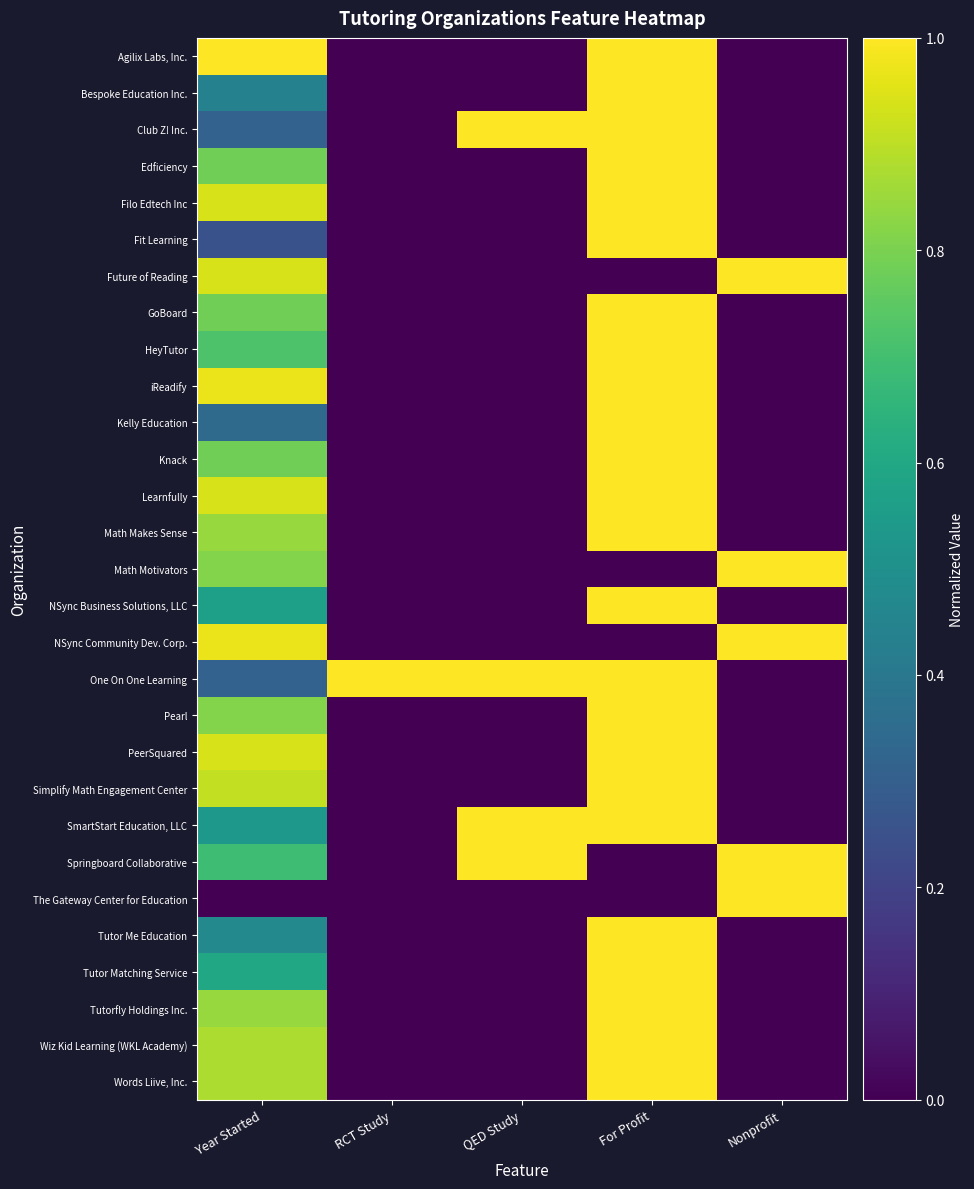

Reading left to right, list all the values displayed in this chart.

Agilix Labs, Inc.: Year Started=1.0	RCT Study=0.0	QED Study=0.0	For Profit=1.0	Nonprofit=0.0
Bespoke Education Inc.: Year Started=0.4	RCT Study=0.0	QED Study=0.0	For Profit=1.0	Nonprofit=0.0
Club Z! Inc.: Year Started=0.3	RCT Study=0.0	QED Study=1.0	For Profit=1.0	Nonprofit=0.0
Edficiency: Year Started=0.8	RCT Study=0.0	QED Study=0.0	For Profit=1.0	Nonprofit=0.0
Filo Edtech Inc: Year Started=0.9	RCT Study=0.0	QED Study=0.0	For Profit=1.0	Nonprofit=0.0
Fit Learning: Year Started=0.2	RCT Study=0.0	QED Study=0.0	For Profit=1.0	Nonprofit=0.0
Future of Reading: Year Started=0.9	RCT Study=0.0	QED Study=0.0	For Profit=0.0	Nonprofit=1.0
GoBoard: Year Started=0.8	RCT Study=0.0	QED Study=0.0	For Profit=1.0	Nonprofit=0.0
HeyTutor: Year Started=0.7	RCT Study=0.0	QED Study=0.0	For Profit=1.0	Nonprofit=0.0
iReadify: Year Started=1.0	RCT Study=0.0	QED Study=0.0	For Profit=1.0	Nonprofit=0.0
Kelly Education: Year Started=0.3	RCT Study=0.0	QED Study=0.0	For Profit=1.0	Nonprofit=0.0
Knack: Year Started=0.8	RCT Study=0.0	QED Study=0.0	For Profit=1.0	Nonprofit=0.0
Learnfully: Year Started=0.9	RCT Study=0.0	QED Study=0.0	For Profit=1.0	Nonprofit=0.0
Math Makes Sense: Year Started=0.8	RCT Study=0.0	QED Study=0.0	For Profit=1.0	Nonprofit=0.0
Math Motivators: Year Started=0.8	RCT Study=0.0	QED Study=0.0	For Profit=0.0	Nonprofit=1.0
NSync Business Solutions, LLC: Year Started=0.6	RCT Study=0.0	QED Study=0.0	For Profit=1.0	Nonprofit=0.0
NSync Community Dev. Corp.: Year Started=1.0	RCT Study=0.0	QED Study=0.0	For Profit=0.0	Nonprofit=1.0
One On One Learning: Year Started=0.3	RCT Study=1.0	QED Study=1.0	For Profit=1.0	Nonprofit=0.0
Pearl: Year Started=0.8	RCT Study=0.0	QED Study=0.0	For Profit=1.0	Nonprofit=0.0
PeerSquared: Year Started=0.9	RCT Study=0.0	QED Study=0.0	For Profit=1.0	Nonprofit=0.0
Simplify Math Engagement Center: Year Started=0.9	RCT Study=0.0	QED Study=0.0	For Profit=1.0	Nonprofit=0.0
SmartStart Education, LLC: Year Started=0.5	RCT Study=0.0	QED Study=1.0	For Profit=1.0	Nonprofit=0.0
Springboard Collaborative: Year Started=0.7	RCT Study=0.0	QED Study=1.0	For Profit=0.0	Nonprofit=1.0
The Gateway Center for Education: Year Started=0.0	RCT Study=0.0	QED Study=0.0	For Profit=0.0	Nonprofit=1.0
Tutor Me Education: Year Started=0.5	RCT Study=0.0	QED Study=0.0	For Profit=1.0	Nonprofit=0.0
Tutor Matching Service: Year Started=0.6	RCT Study=0.0	QED Study=0.0	For Profit=1.0	Nonprofit=0.0
Tutorfly Holdings Inc.: Year Started=0.8	RCT Study=0.0	QED Study=0.0	For Profit=1.0	Nonprofit=0.0
Wiz Kid Learning (WKL Academy): Year Started=0.9	RCT Study=0.0	QED Study=0.0	For Profit=1.0	Nonprofit=0.0
Words Liive, Inc.: Year Started=0.9	RCT Study=0.0	QED Study=0.0	For Profit=1.0	Nonprofit=0.0